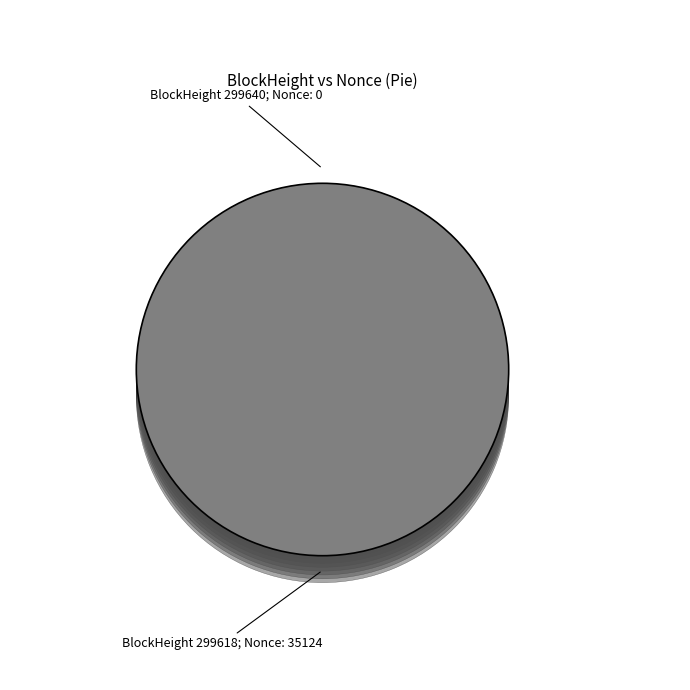

Do 299618 and 299640 together represent more than half of the pie?

Yes